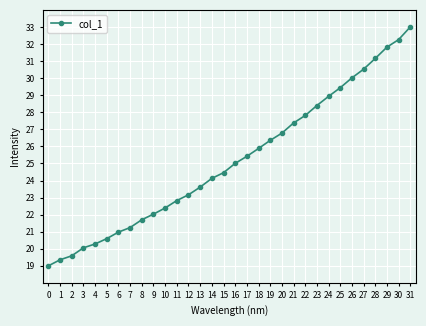

Reading left to right, transcribe all the data shown in this chart.

0=19.0	1=19.4	2=19.6	3=20.1	4=20.3	5=20.6	6=21.0	7=21.2	8=21.7	9=22.0	10=22.4	11=22.8	12=23.2	13=23.6	14=24.1	15=24.5	16=25.0	17=25.4	18=25.9	19=26.4	20=26.8	21=27.4	22=27.8	23=28.4	24=28.9	25=29.4	26=30.0	27=30.5	28=31.2	29=31.8	30=32.3	31=33.0